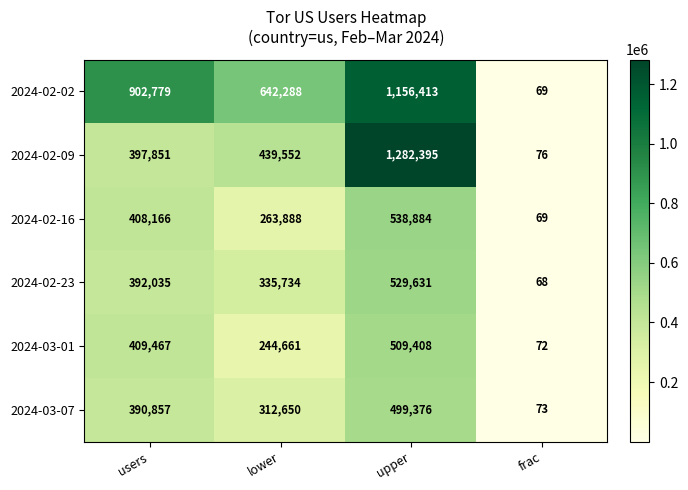

What is the difference between the second highest and second lowest values in the 2024-02-09 series?

41701